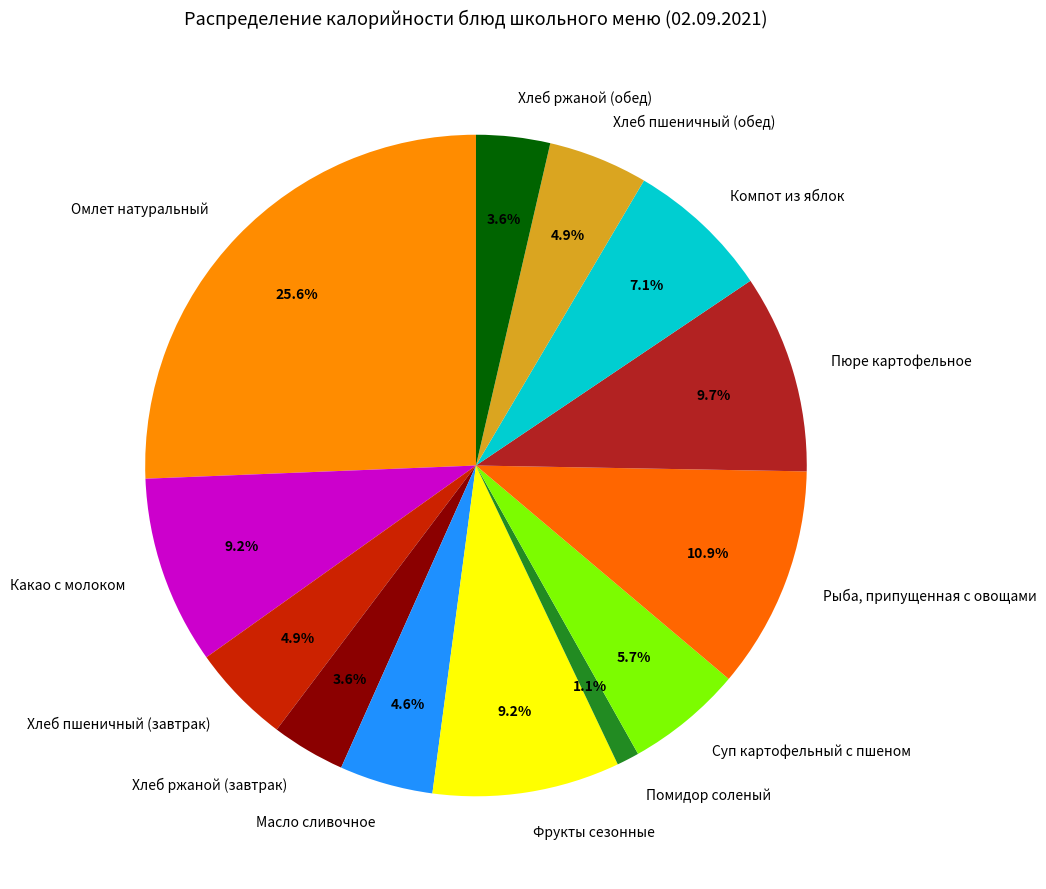

Which category has the smallest portion of the pie?

Помидор соленый